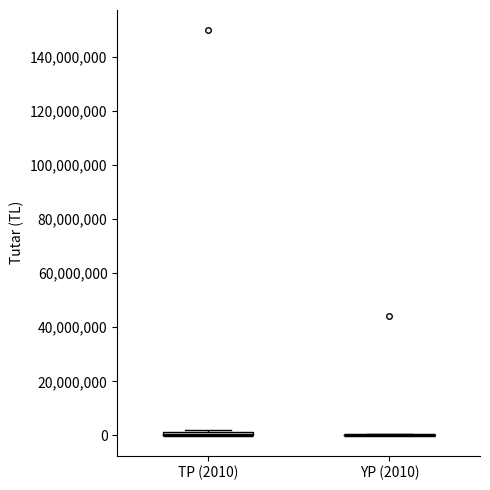

Where is the lower edge of the box for TP (2010) on the y-axis? The values are not printed on the chart, so give them approximately, as read against the axis.

0